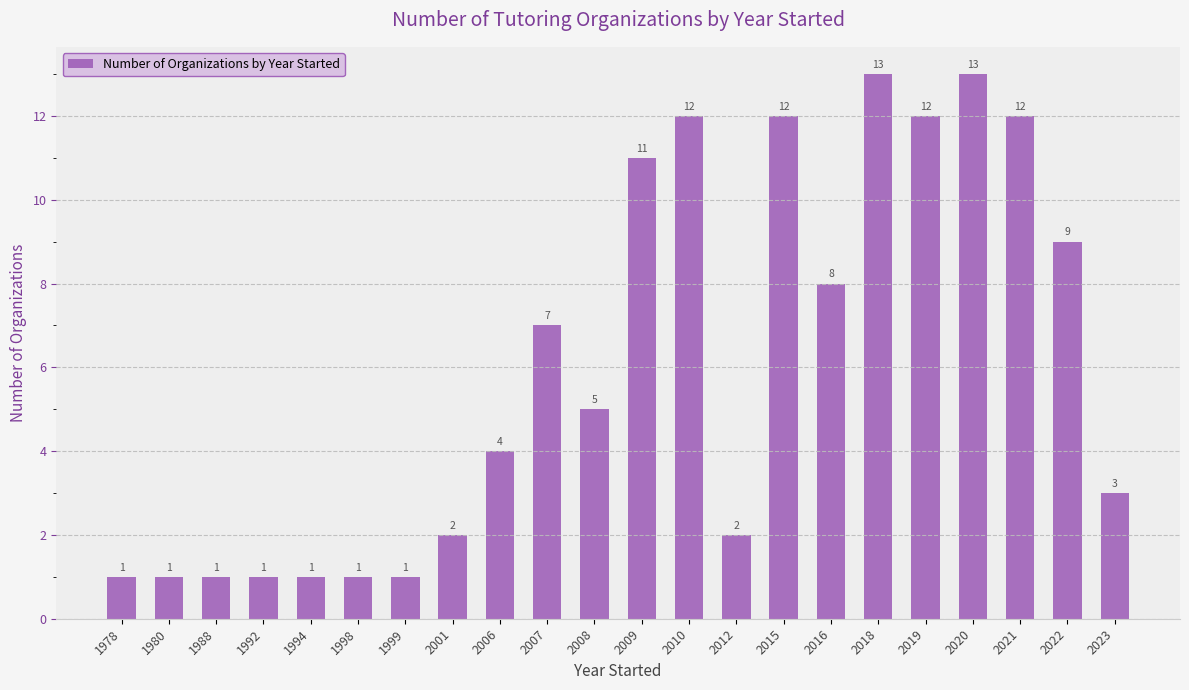

True or false: the data shows 7 at 2007.

True